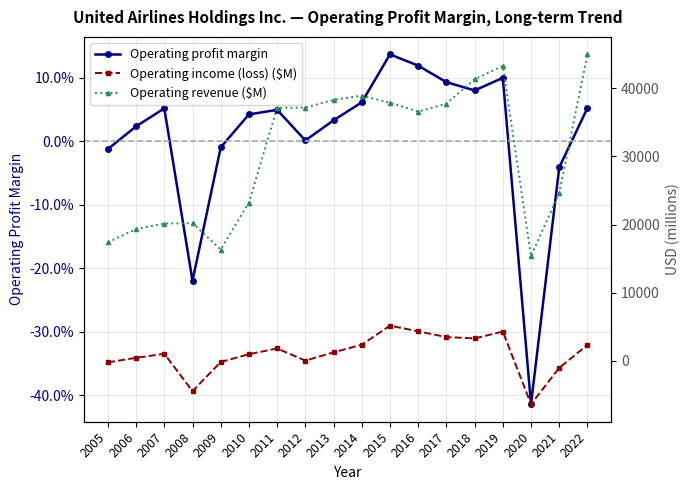

How many data points in Operating revenue ($M) are less than 37110?

9